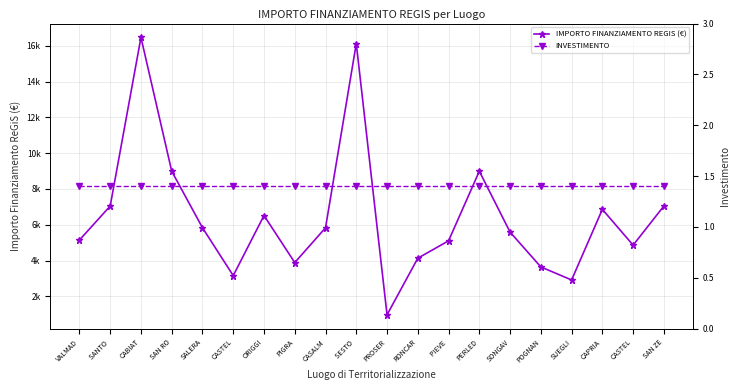

At which label is IMPORTO FINANZIAMENTO REGIS (€) closest to 8718?

SAN RO